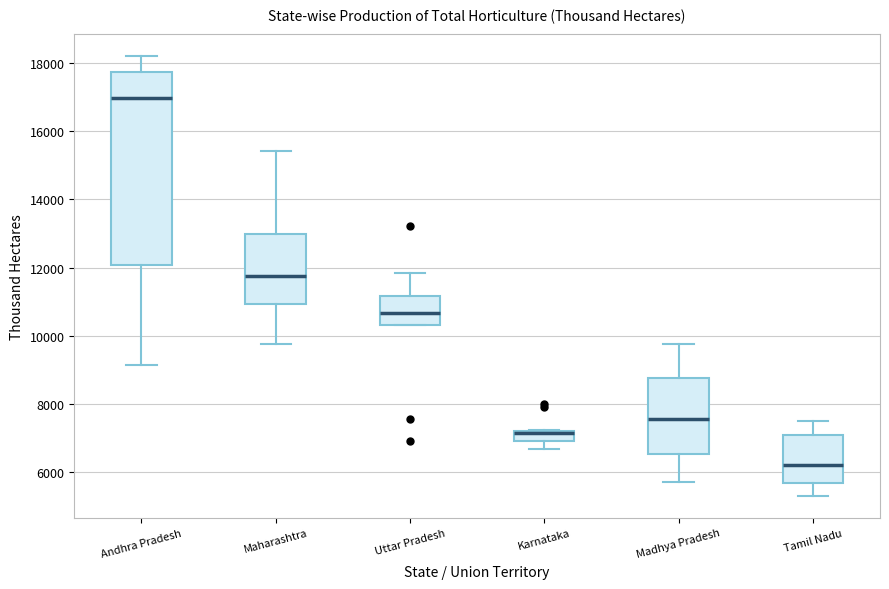

Where does the upper whisker of the box for Uttar Pradesh end on the y-axis? The values are not printed on the chart, so give them approximately, as read against the axis.

11800